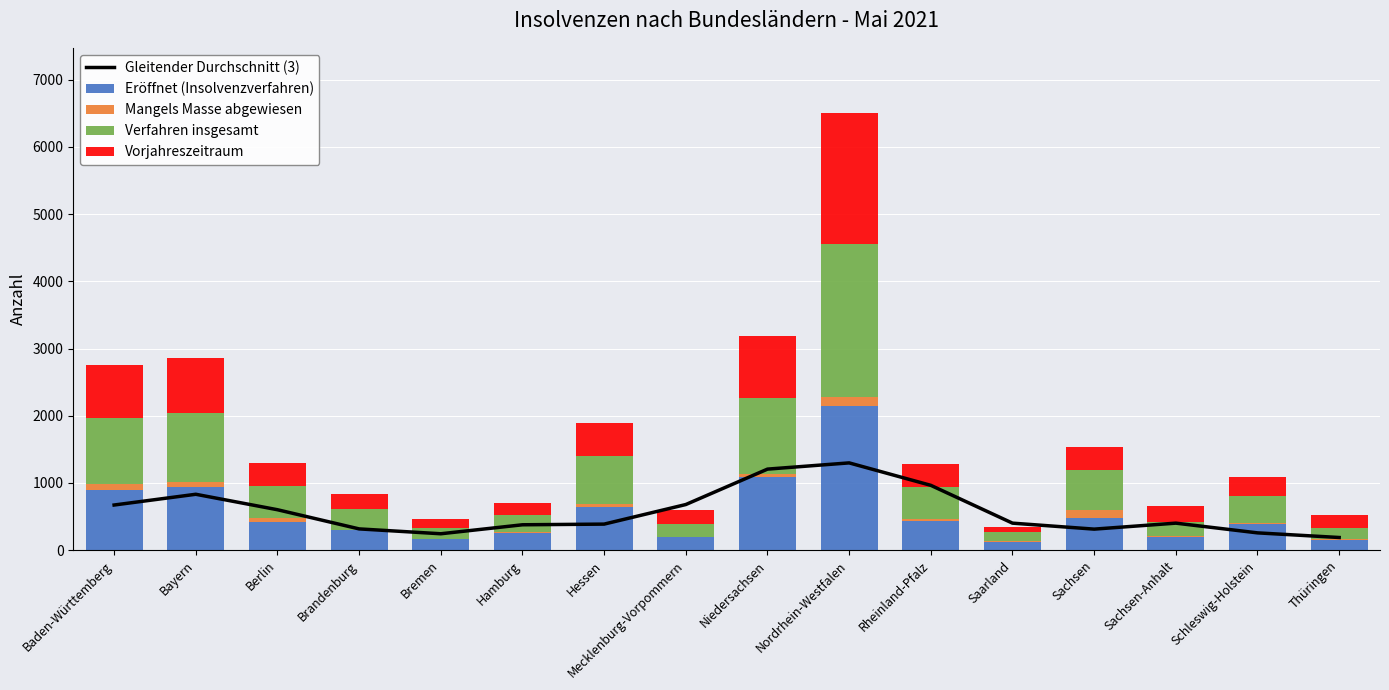

At how many categories does at least one series exceed 567?

9